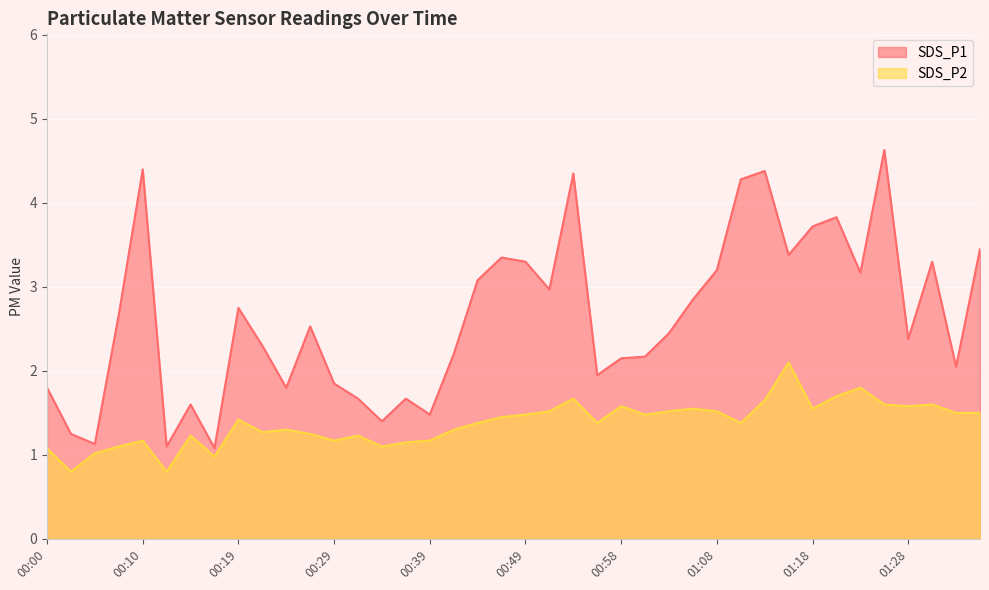

True or false: SDS_P1 and SDS_P2 cross at least once.

False